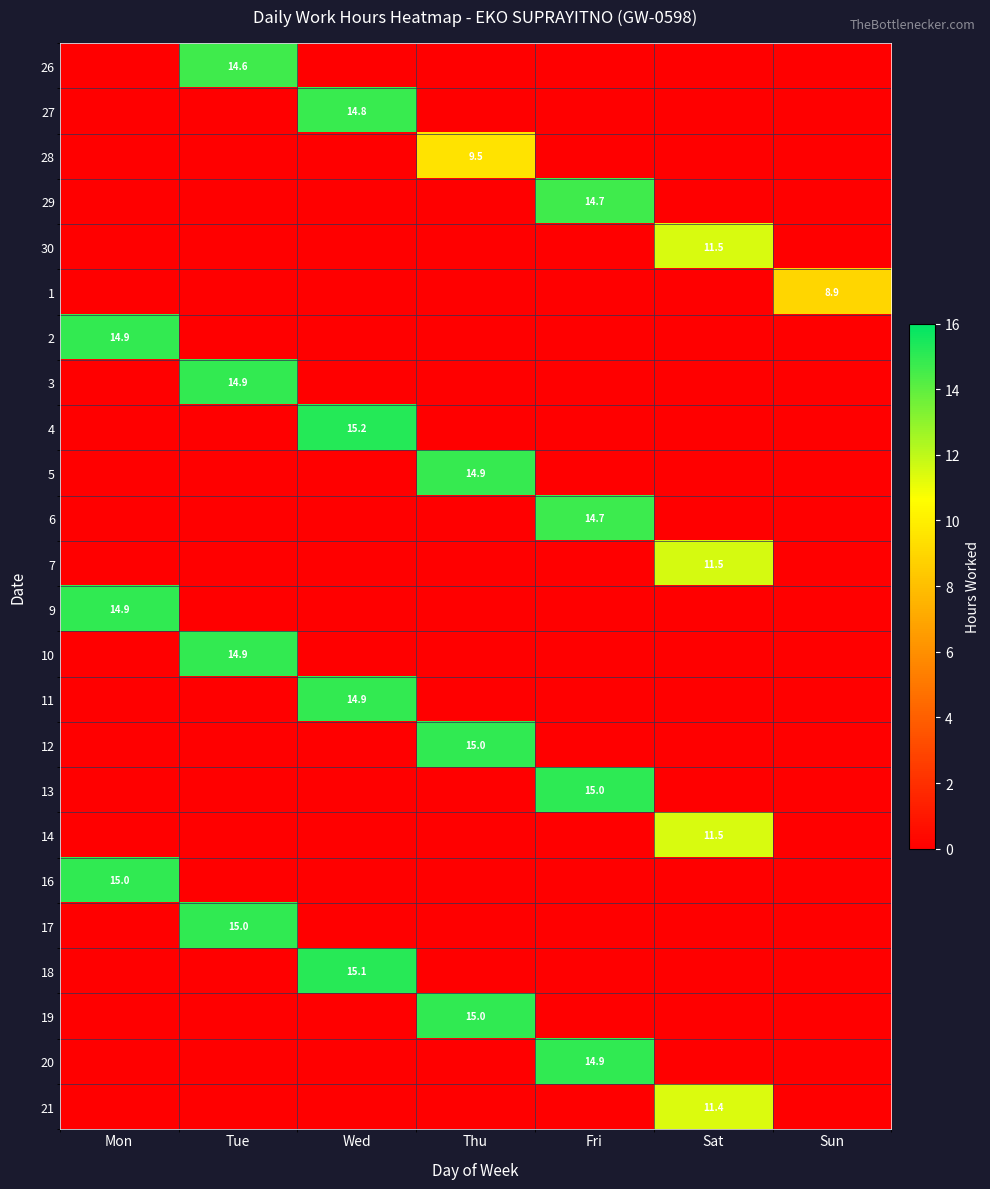

True or false: 18 has a value of 20.2 at Wed.

False